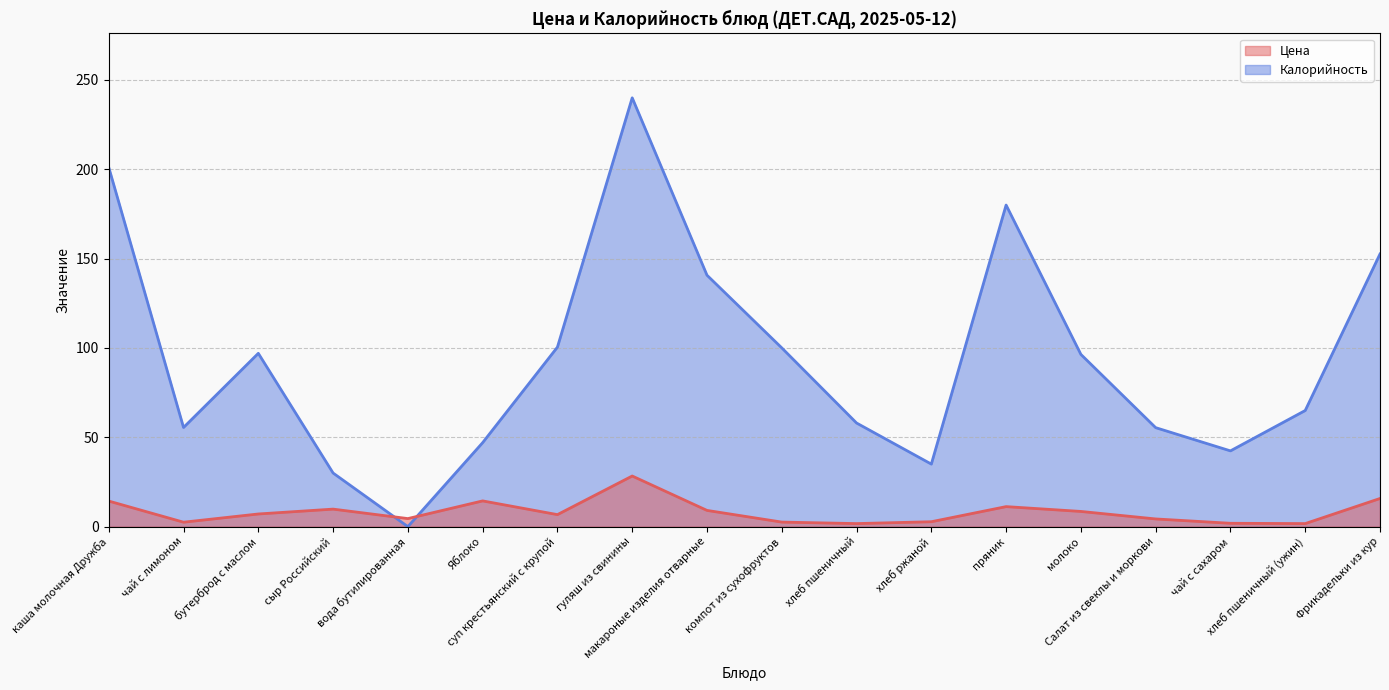

How many interior local valleys does the Цена series have?

5